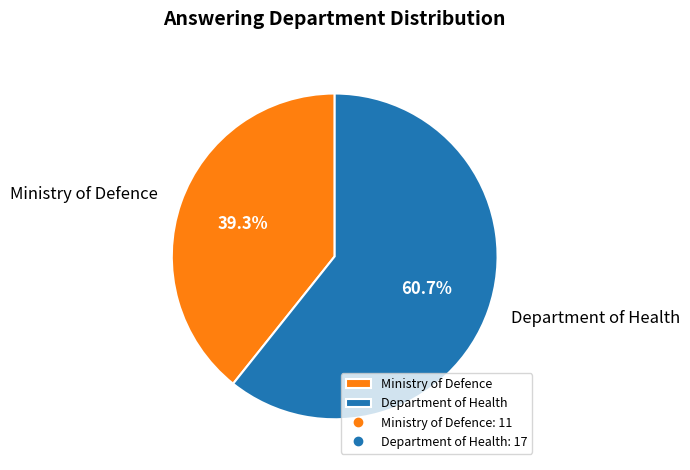

To the nearest percent, what is the difference between the largest and smallest slice percentages?

21%